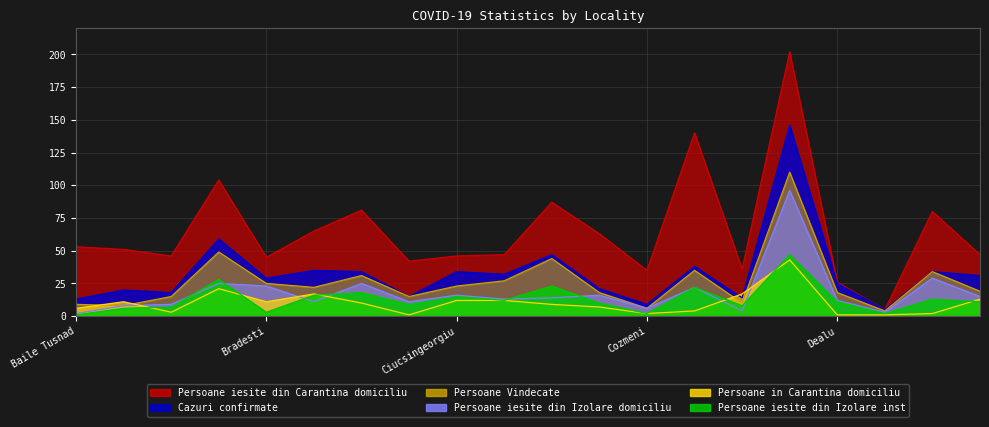

True or false: Persoane in Carantina domiciliu and Persoane iesite din Carantina domiciliu intersect in this chart.

False